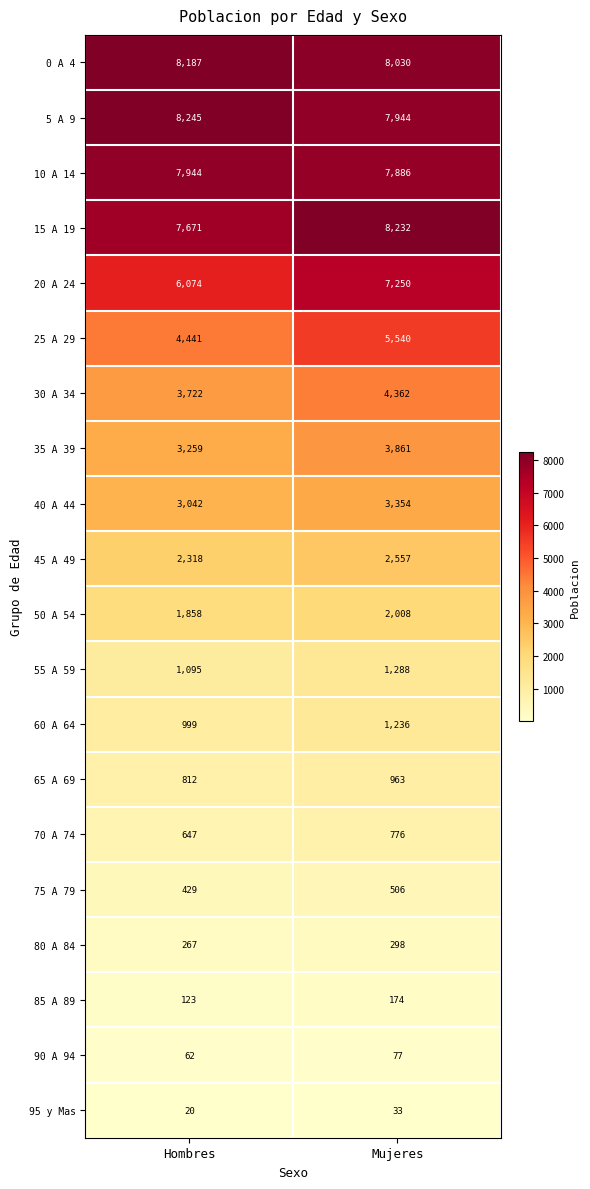

What value does the 65 A 69 series have at Hombres?

812